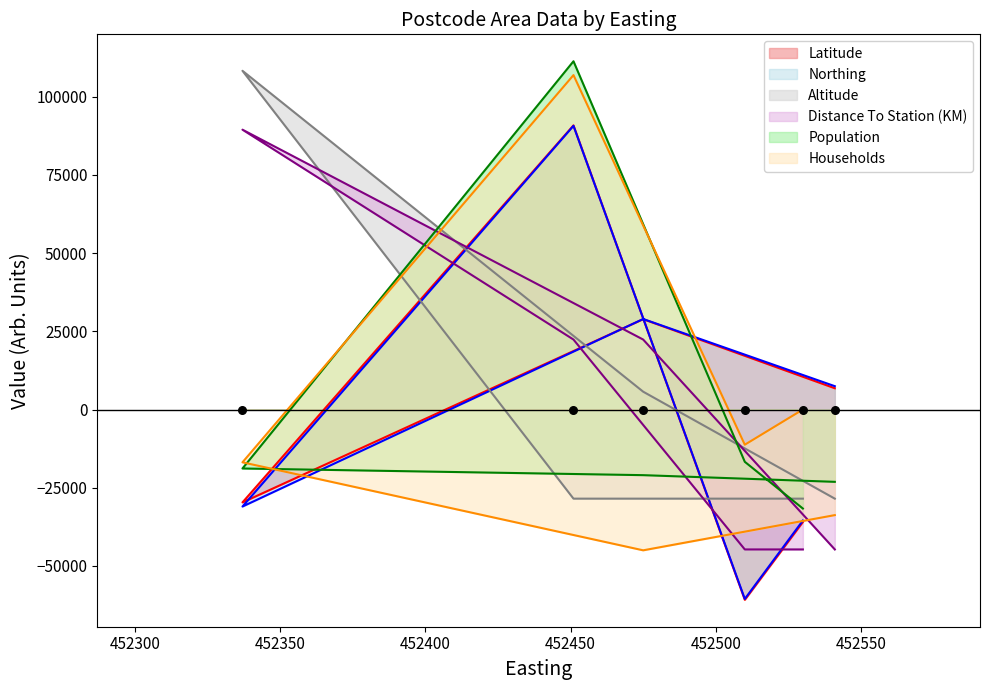

Is the value of Households at LE9 2AW greater than the value of Distance To Station (KM) at LE9 2AW?

Yes